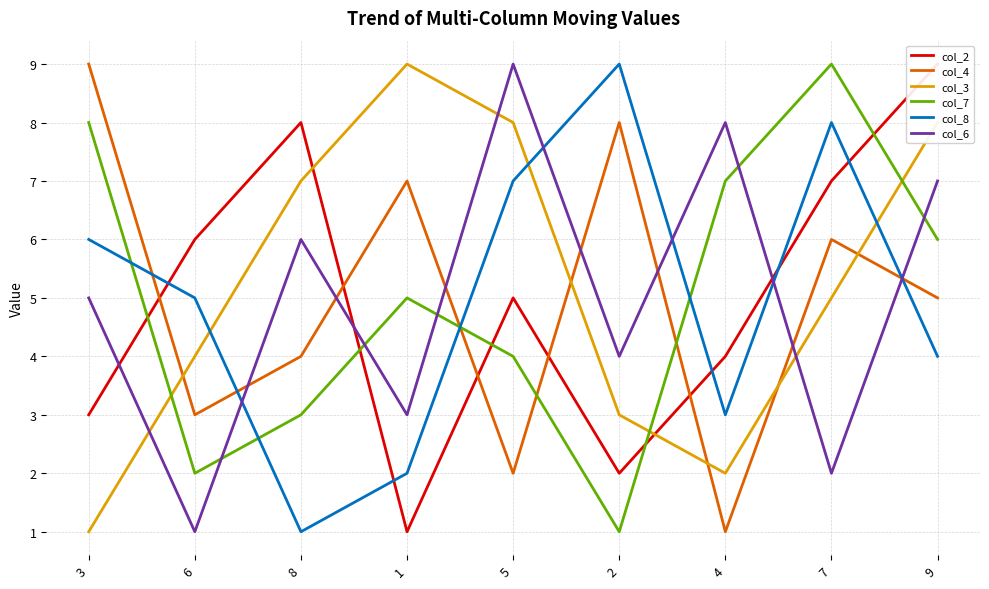

What are all the series names shown in the legend?

col_2, col_4, col_3, col_7, col_8, col_6